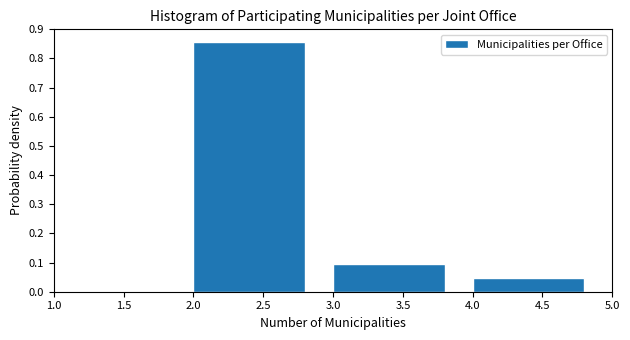

Which range on the x-axis has the tallest bar?

2.0 to 3.0